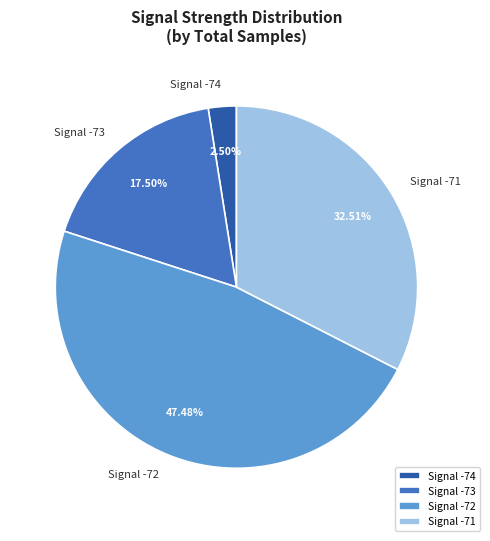

To the nearest percent, what is the average slice percentage?

25%